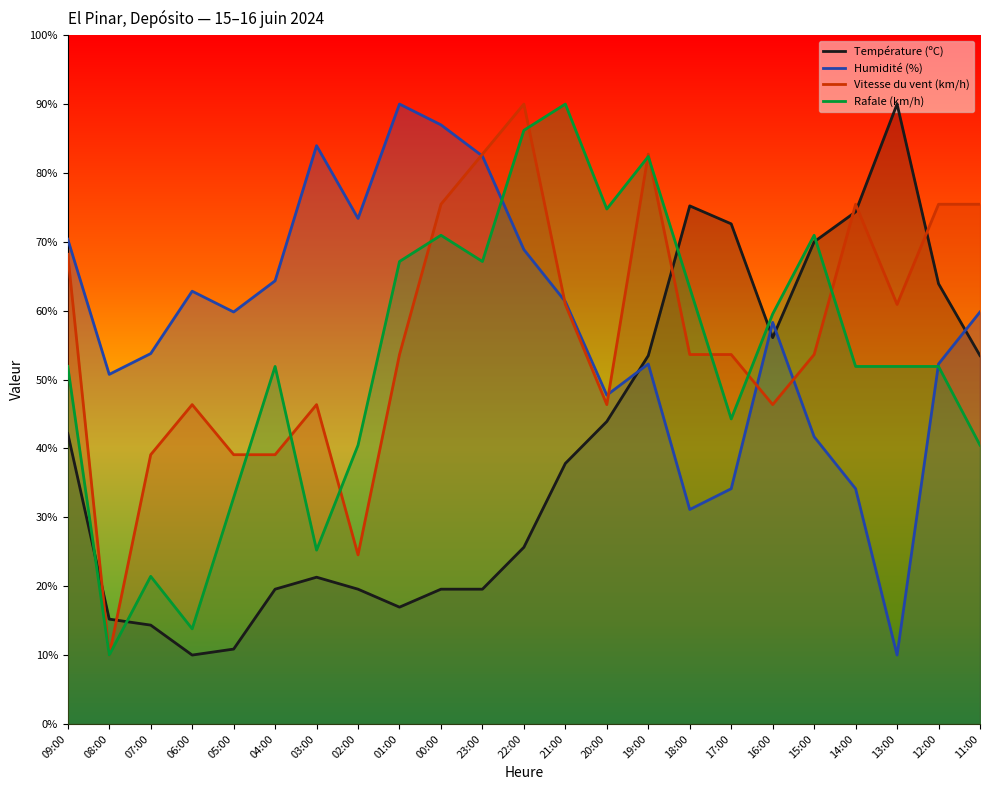

Is it true that Rafale (km/h) equals 90.0 at 21:00?

True